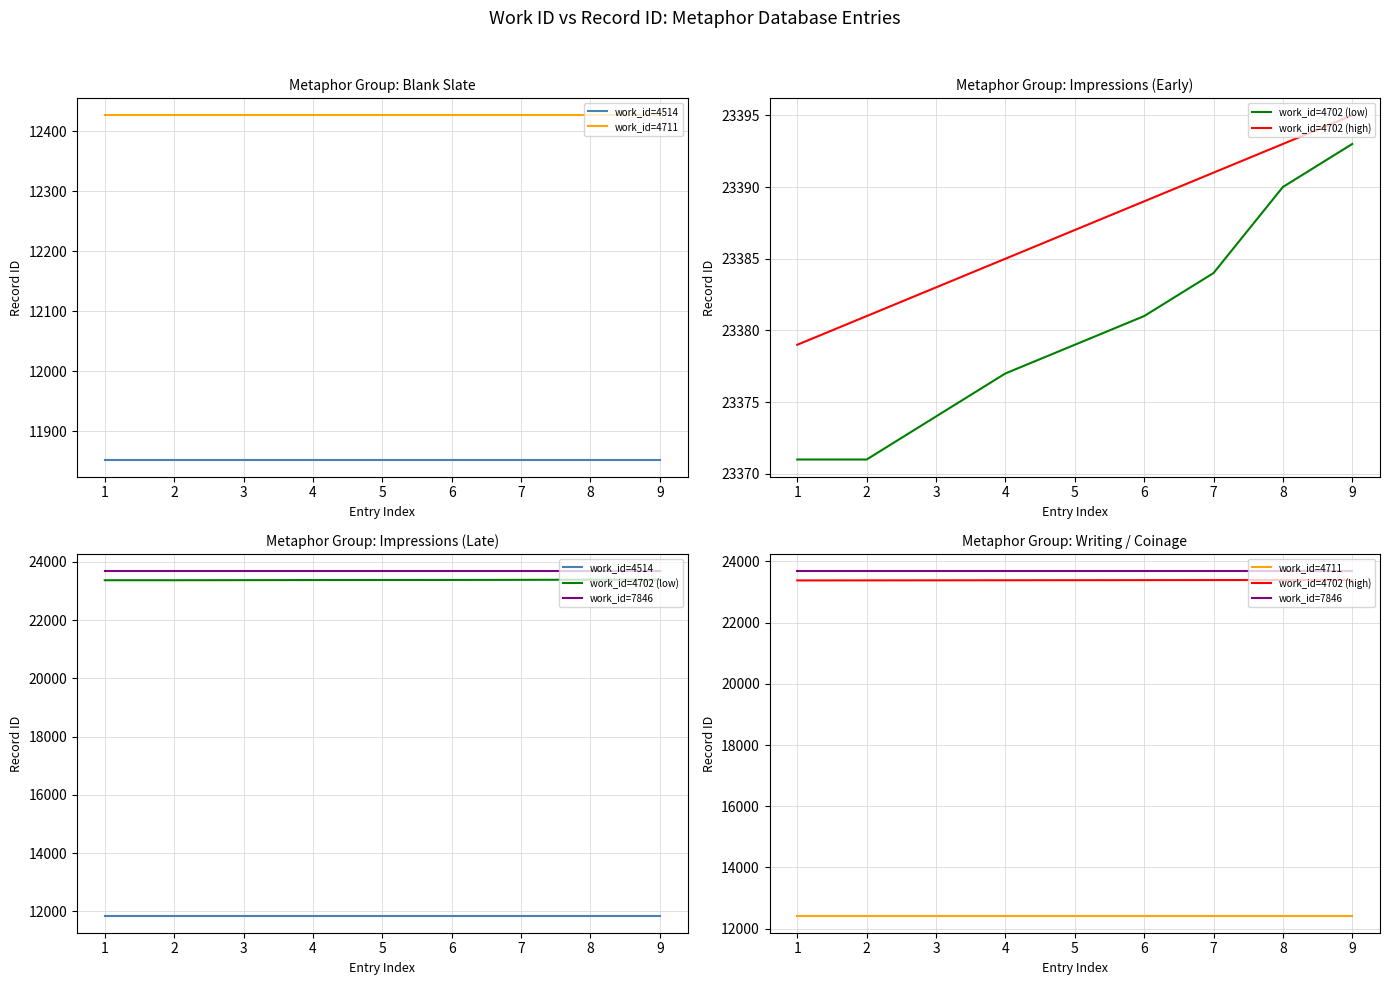

True or false: work_id=7846 and work_id=4702 (low) cross at least once.

False